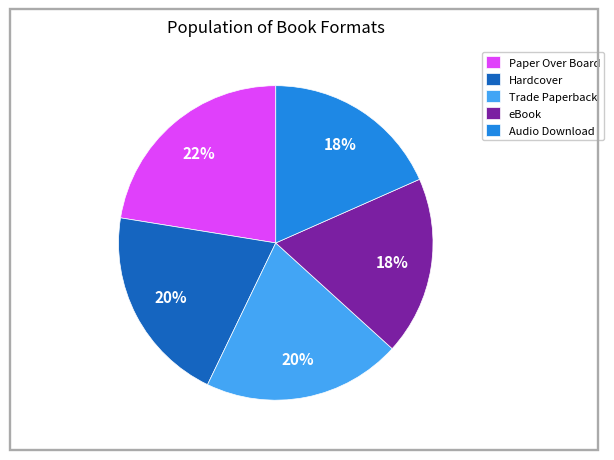

Is it true that Hardcover is 34% of the pie?

False